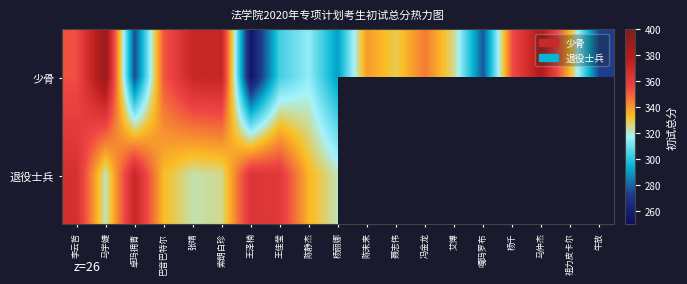

Between 巴音巴特尔 and 聂志伟, which is larger?

巴音巴特尔